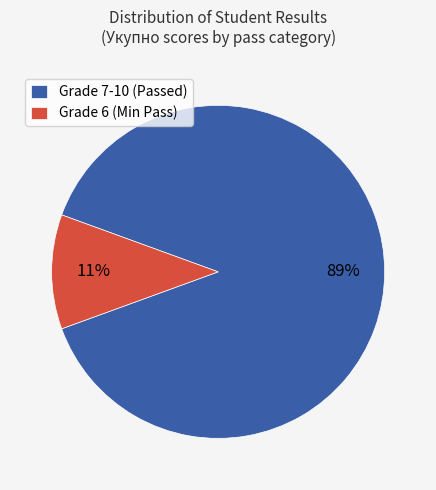

Rank the categories by value from lowest to highest.

Grade 6 (Min Pass), Grade 7-10 (Passed)